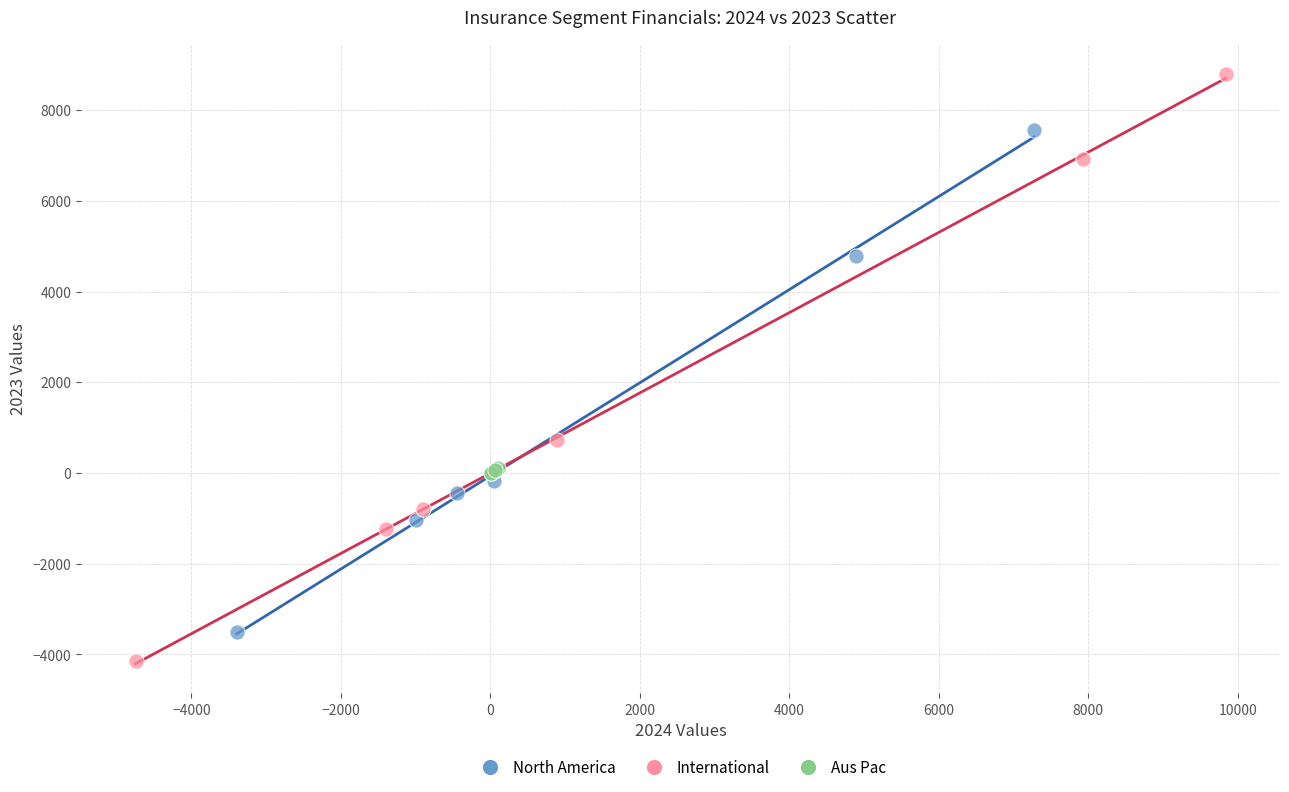

Which series has the widest spread of Y values?

International